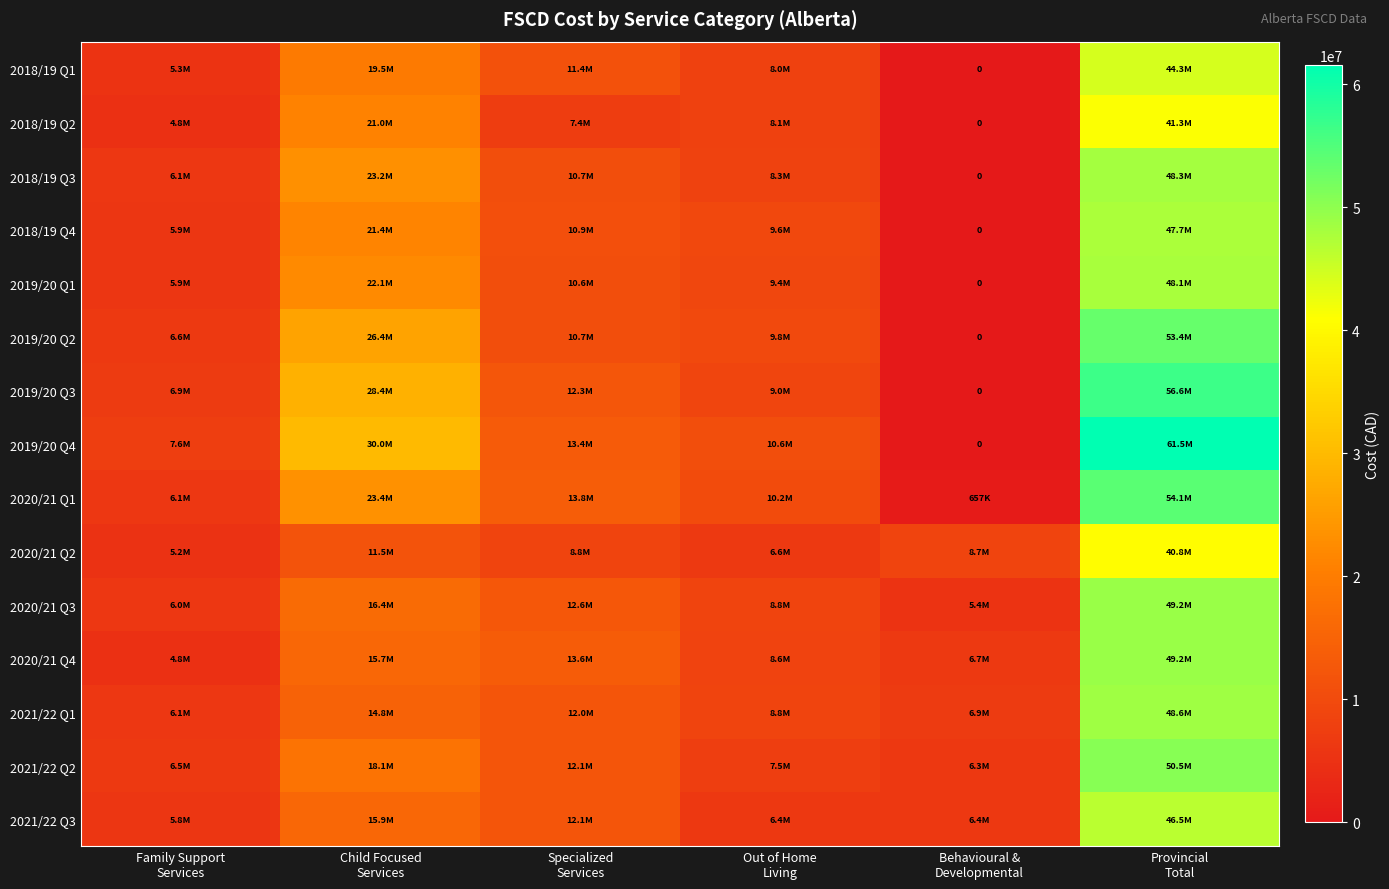

The 2019/20 Q4 series shows -22788684.5 at Behavioural & Developmental. True or false?

False